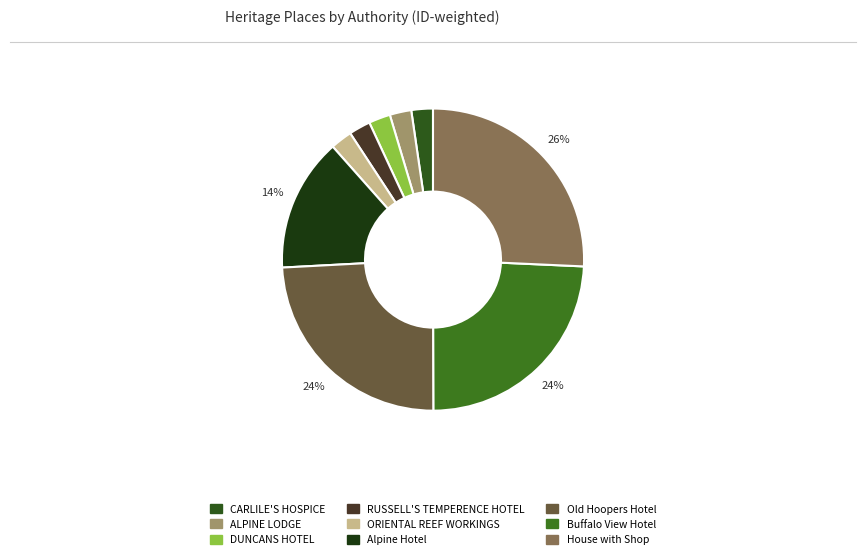

True or false: Alpine Hotel accounts for 5% of the total.

False